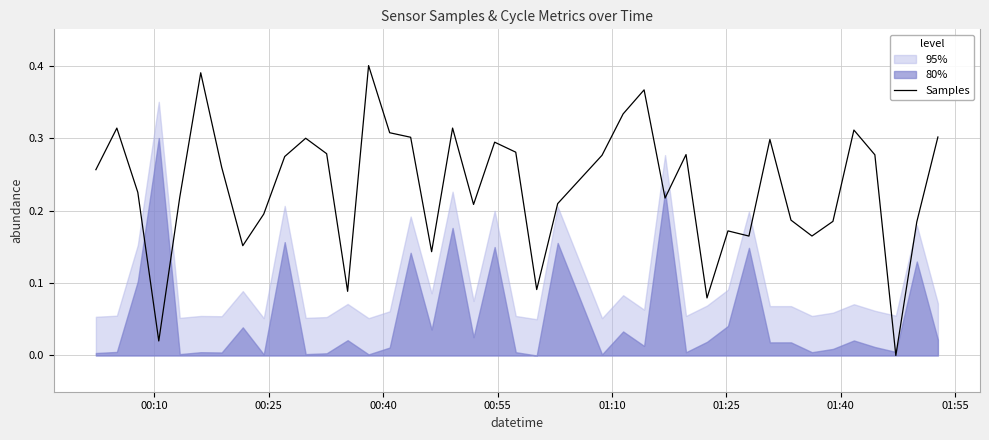

What is the difference between the second highest and minimum values?

0.4